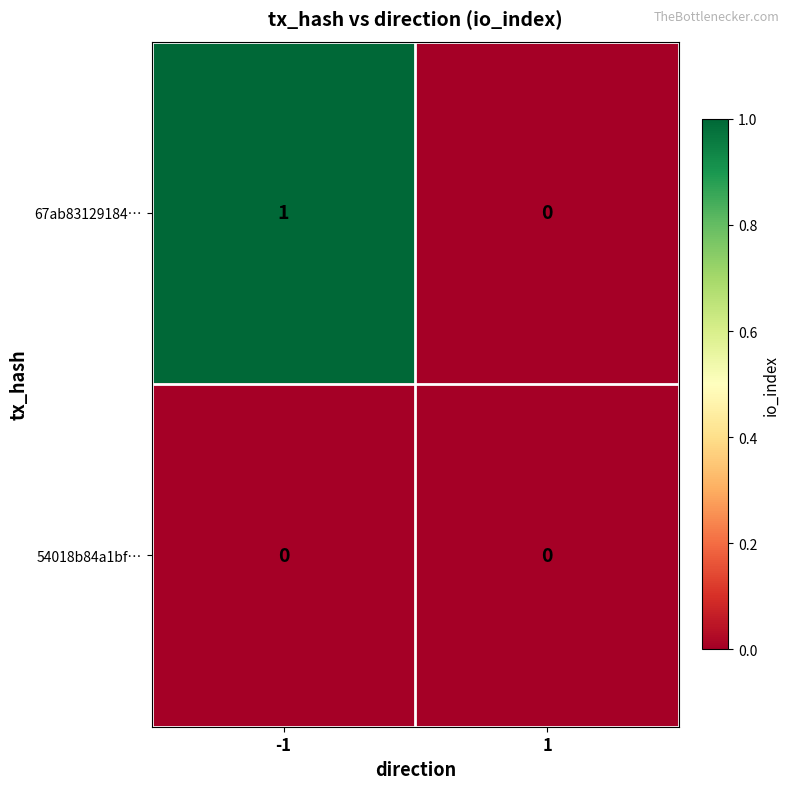

The value of 67ab83129184… at -1 is 1. True or false?

True